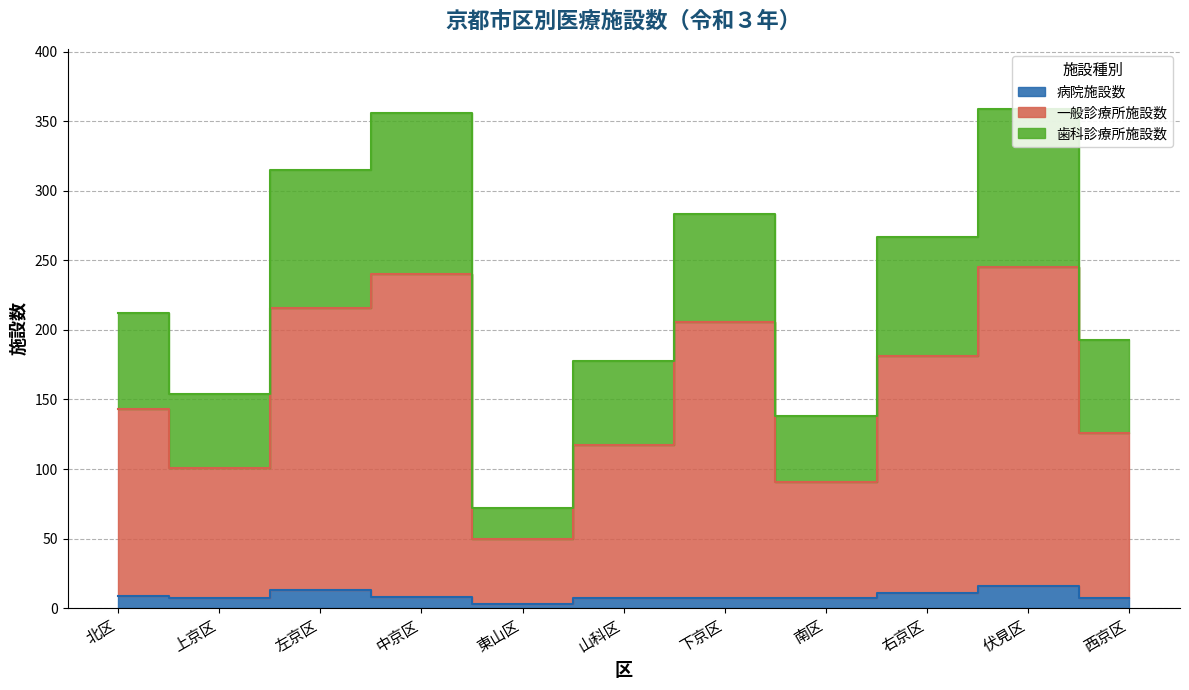

How many interior local peaks does the 歯科診療所施設数 series have?

3